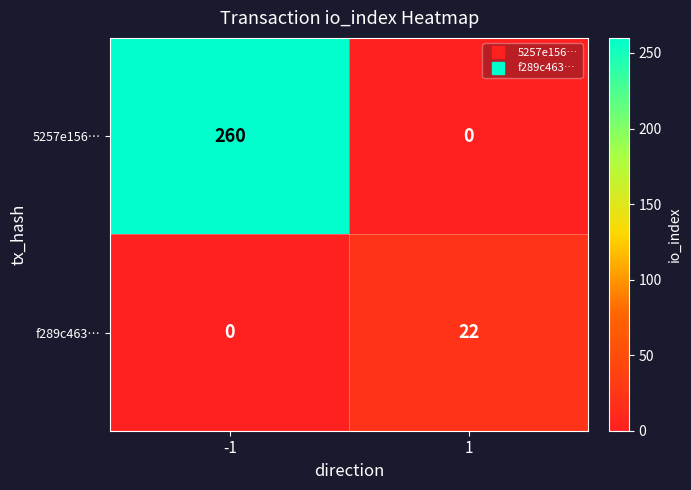

Rank the series at -1 from lowest to highest value.

f289c463…, 5257e156…